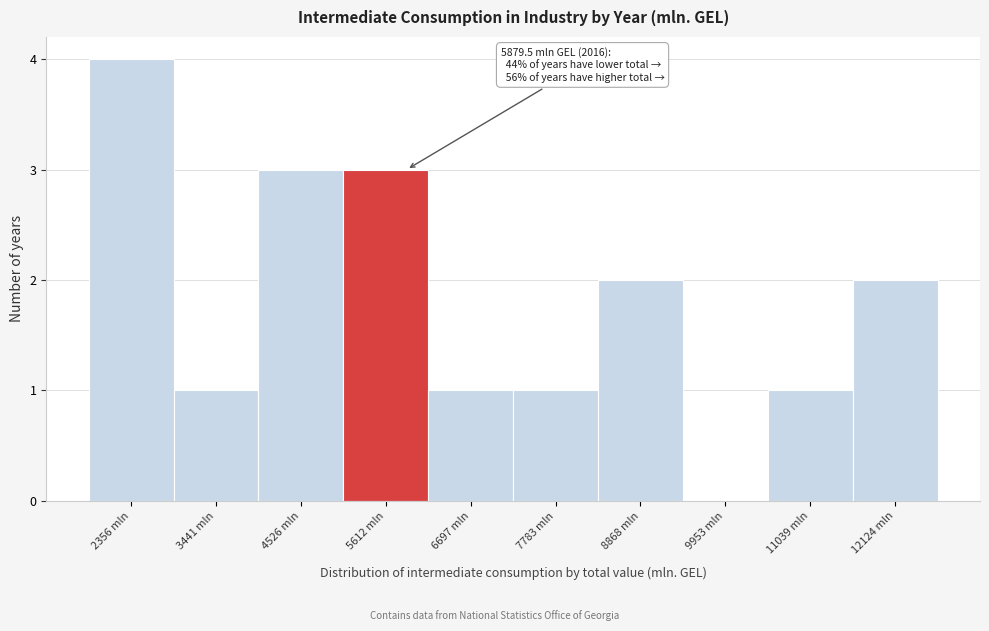

Over which range of the x-axis is the bar tallest?

1800 to 2800